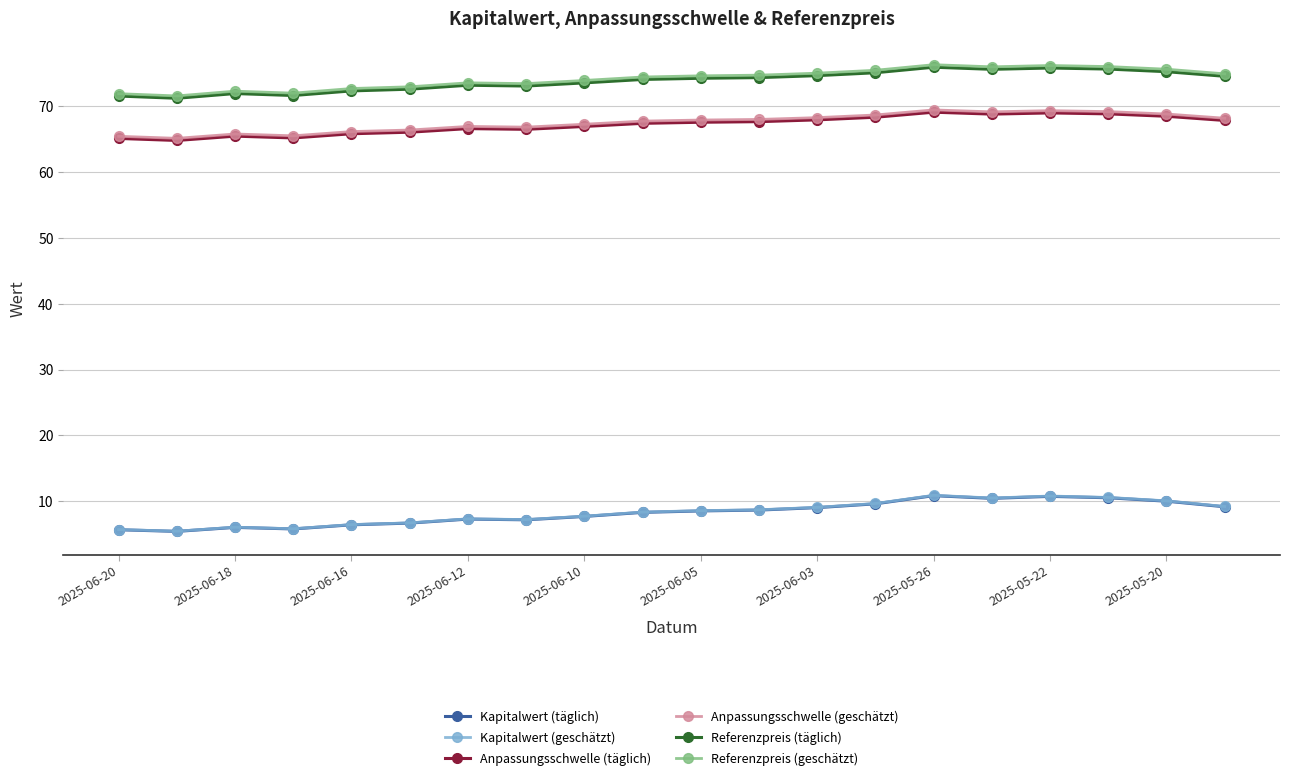

True or false: Kapitalwert (täglich) has more than 2 interior local peaks.

True